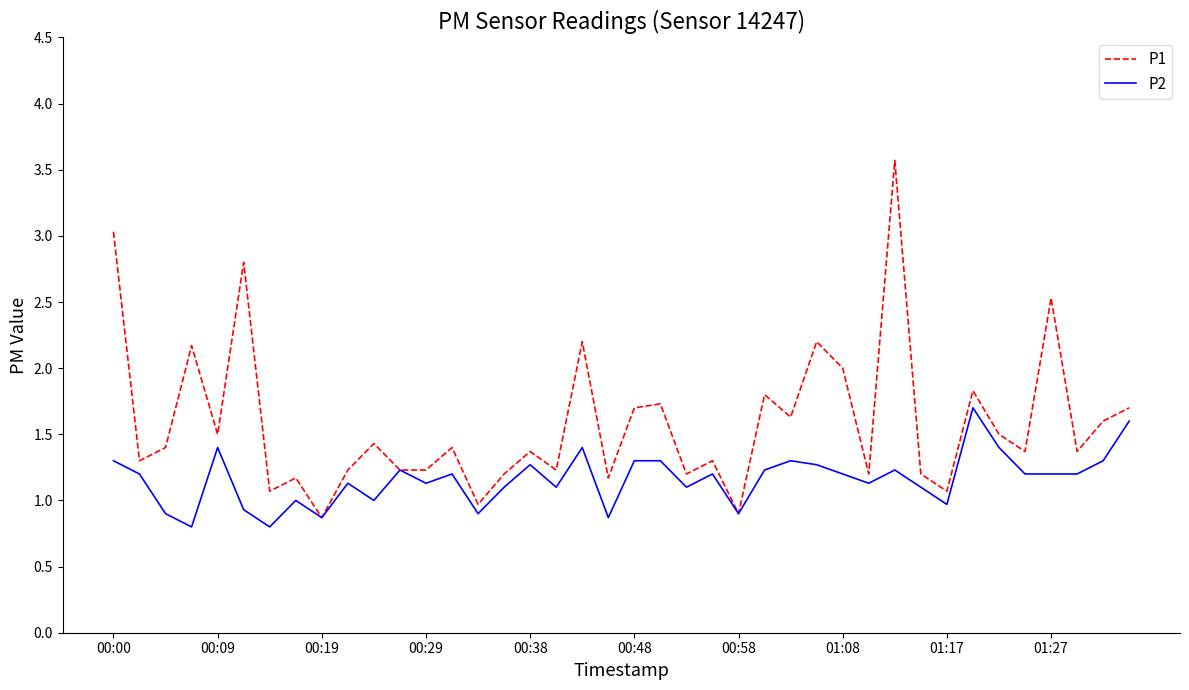

Rank the series by their maximum value, from lowest to highest.

P2, P1